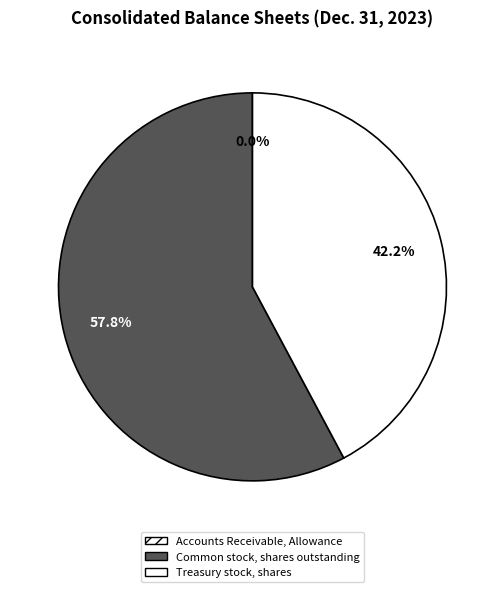

How much of the chart is everything except Common stock, shares outstanding?

42.2%